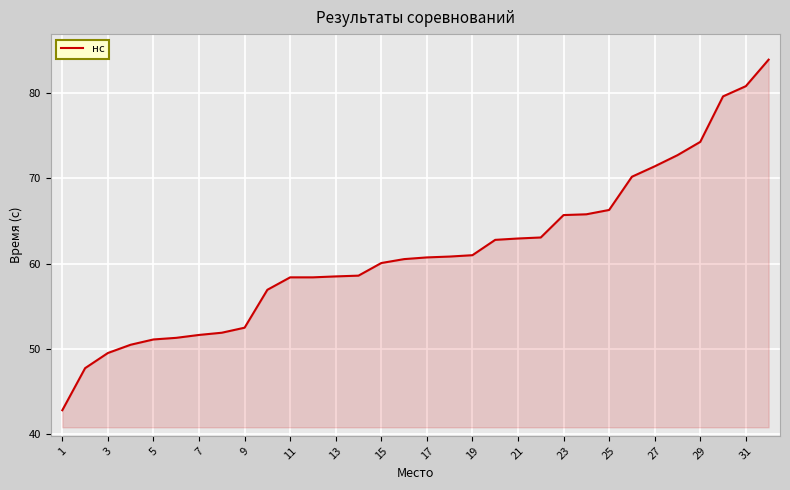

How many lines are shown in the chart?

1